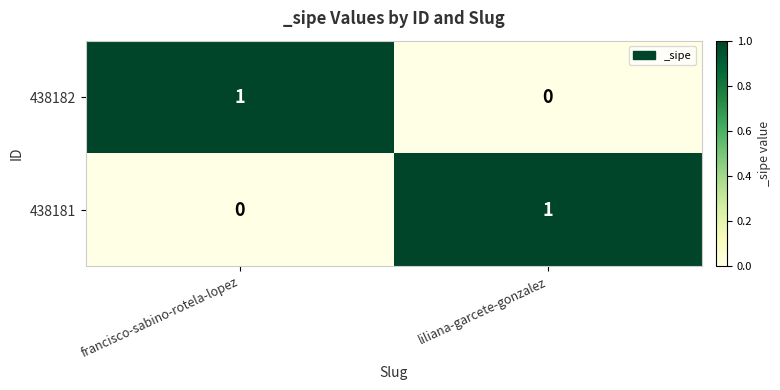

At which label does 438182 reach its minimum?

liliana-garcete-gonzalez